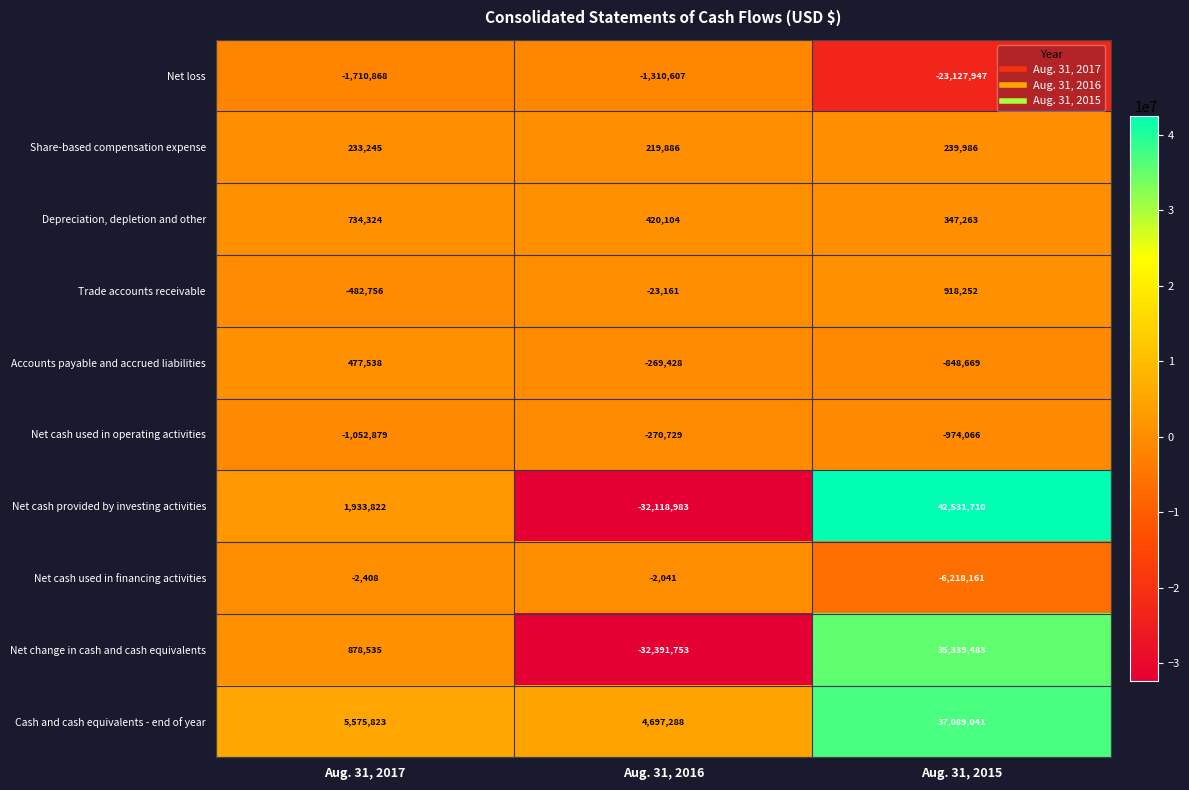

Which series has the largest total across all categories?

Cash and cash equivalents - end of year